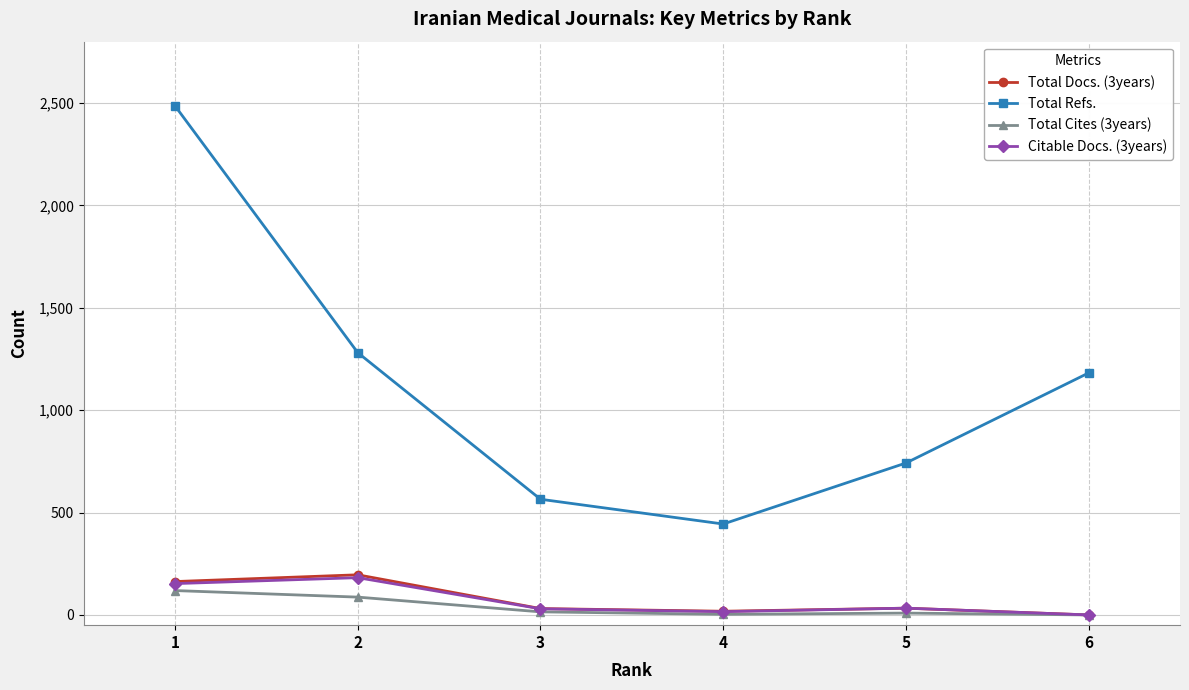

Where is the first local minimum for Total Refs.?

4